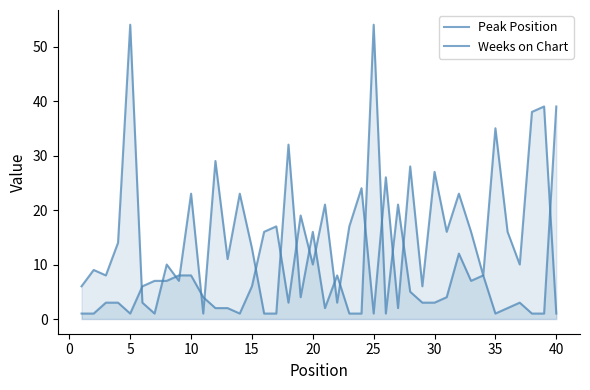

What are all the series names shown in the legend?

Peak Position, Weeks on Chart